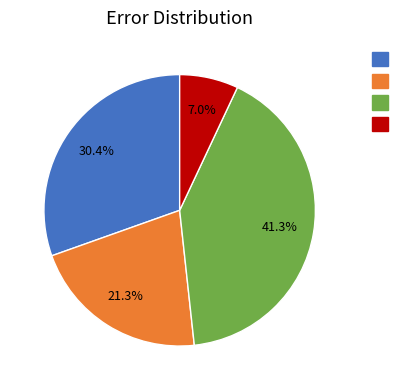

Does any single category account for the majority?

No